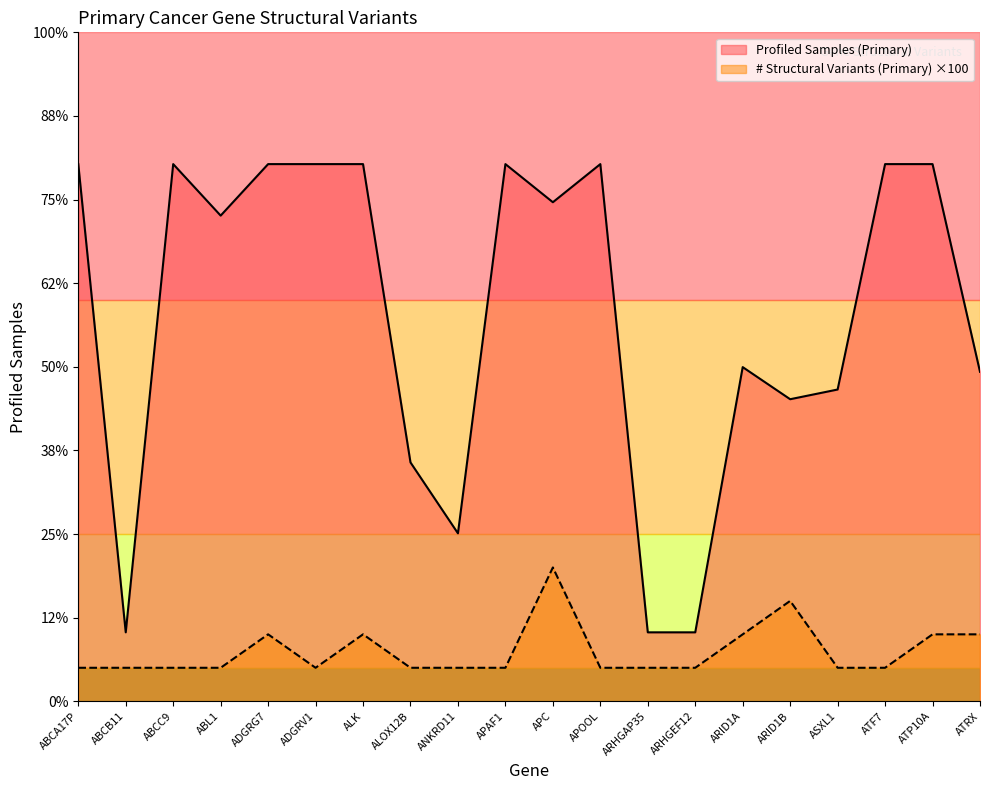

Which series has the widest spread of values?

Profiled Samples (Primary)